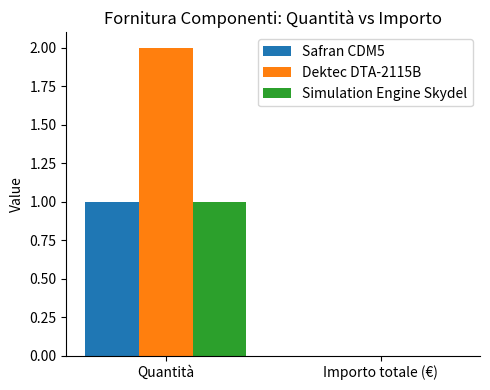

Reading left to right, transcribe all the data shown in this chart.

Safran CDM5: 1	0
Dektec DTA-2115B: 2	0
Simulation Engine Skydel: 1	0